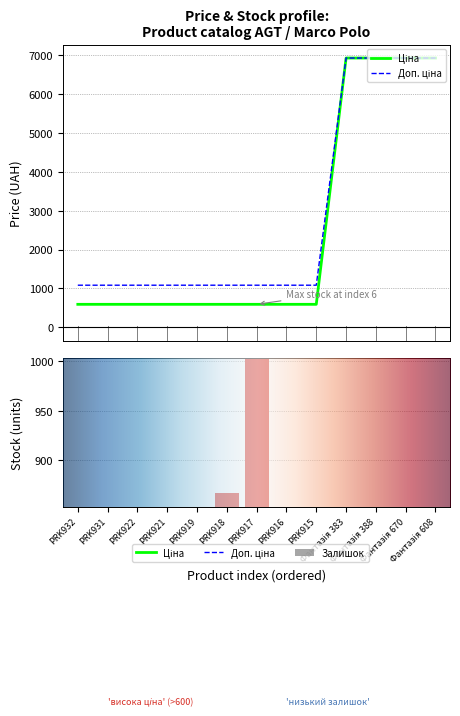

Which category has the lowest value in the Доп. ціна series?

PRK932